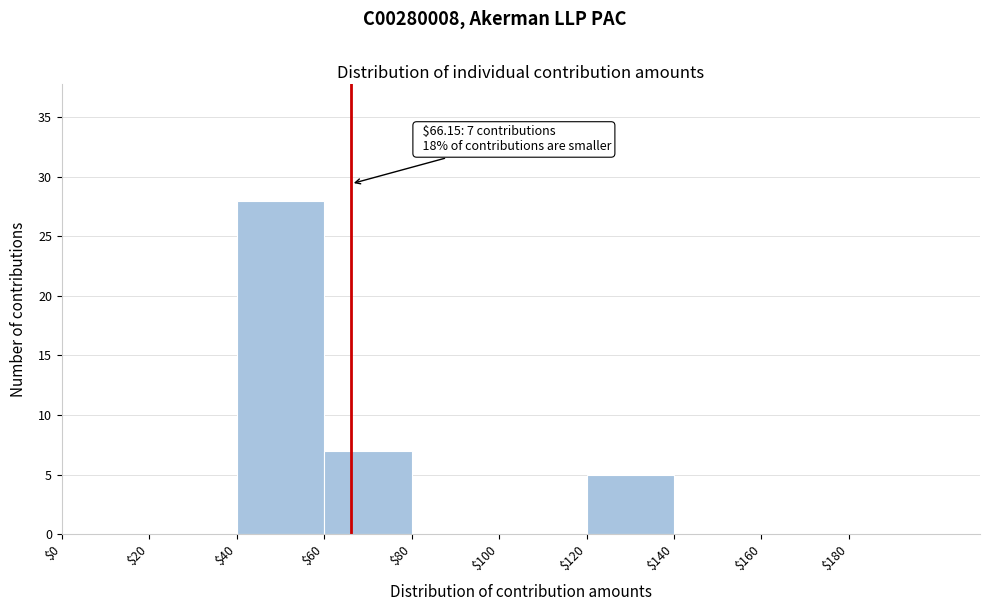

Over which range of the x-axis is the bar tallest?

40 to 60